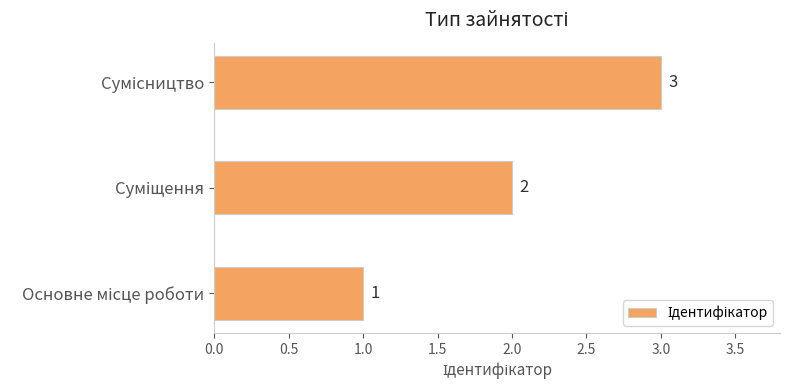

Count the values in the range 1 to 3.

3